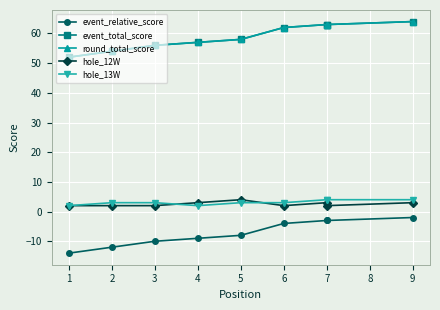

What are all the series names shown in the legend?

event_relative_score, event_total_score, round_total_score, hole_12W, hole_13W